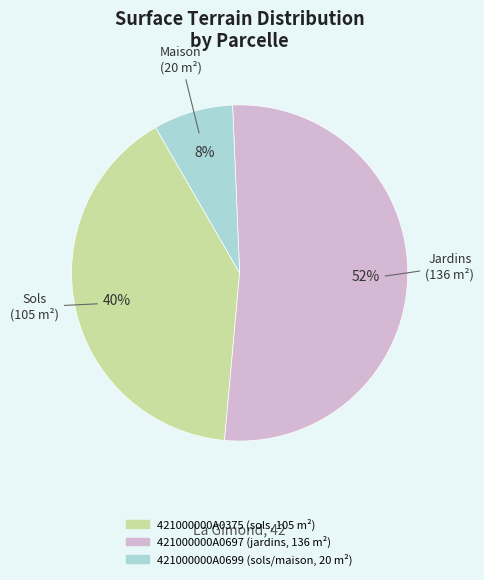

What percentage is the 421000000A0699 slice, to the nearest percent?

8%